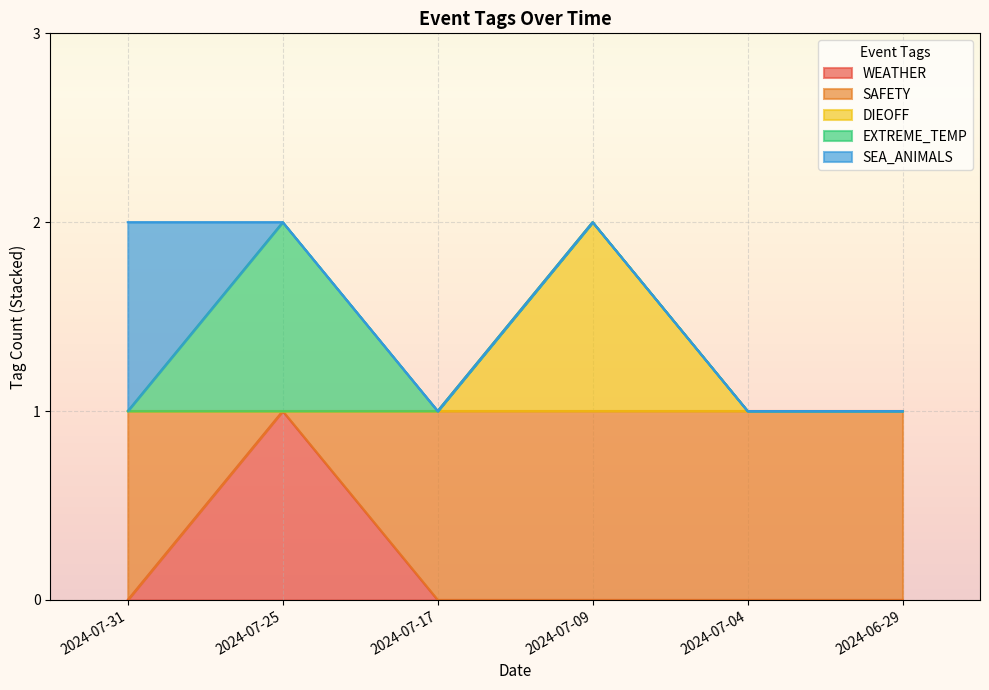

True or false: DIEOFF and SAFETY cross at least once.

False